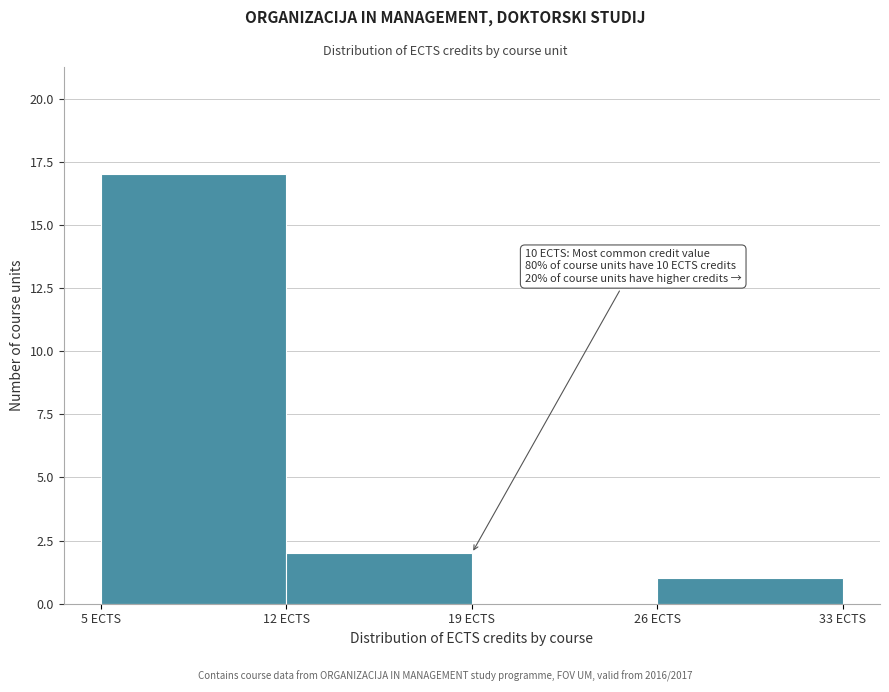

Which range on the x-axis has the tallest bar?

5 to 12